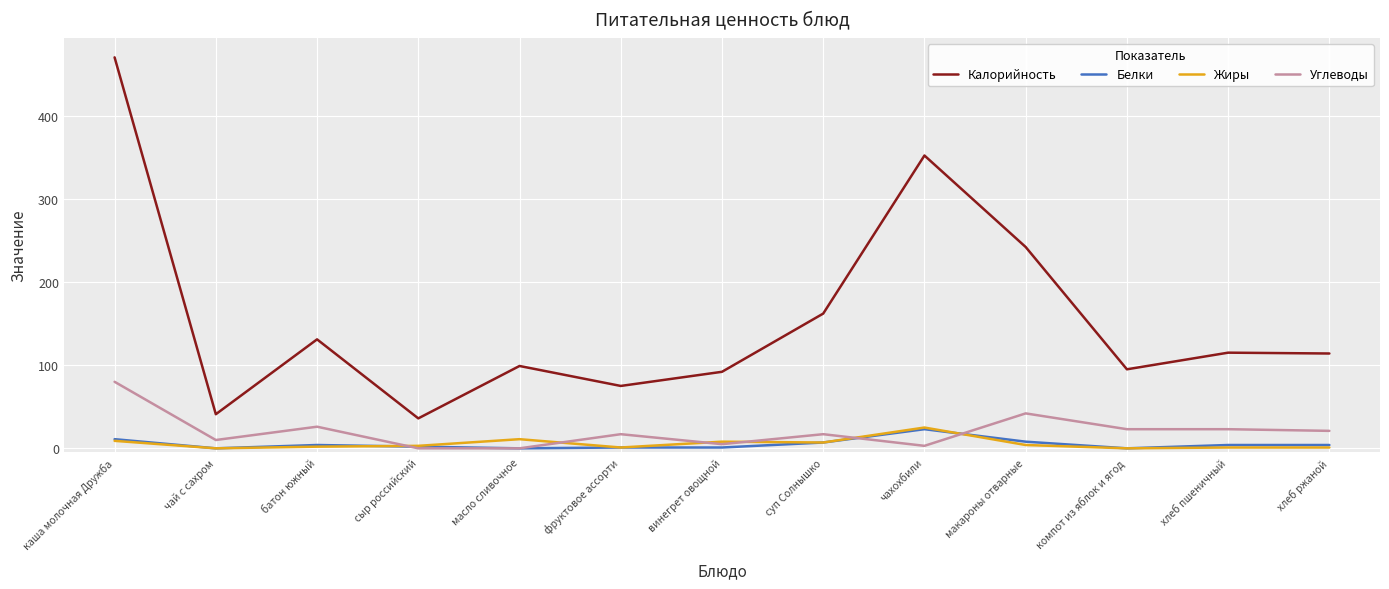

At which label is Жиры closest to 12?

масло сливочное